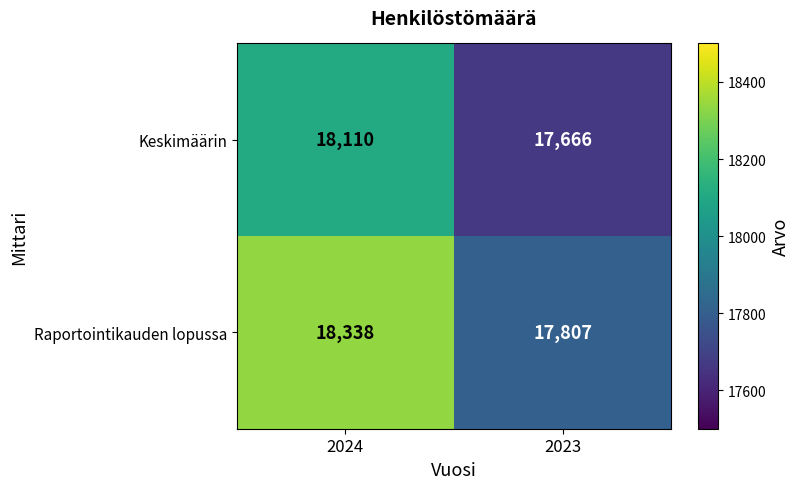

Which category has the lowest value in the Keskimäärin series?

2023